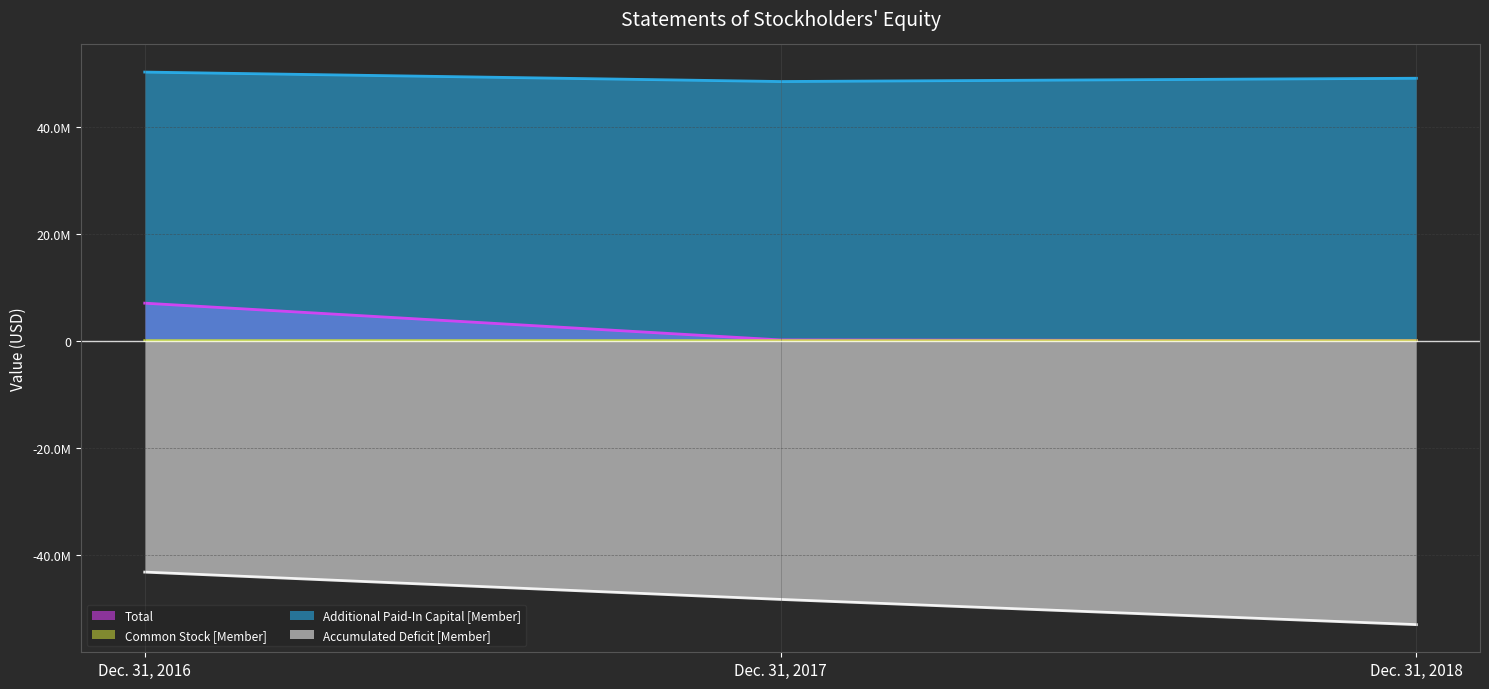

The value of Accumulated Deficit [Member] at Dec. 31, 2016 is -43172755. True or false?

True